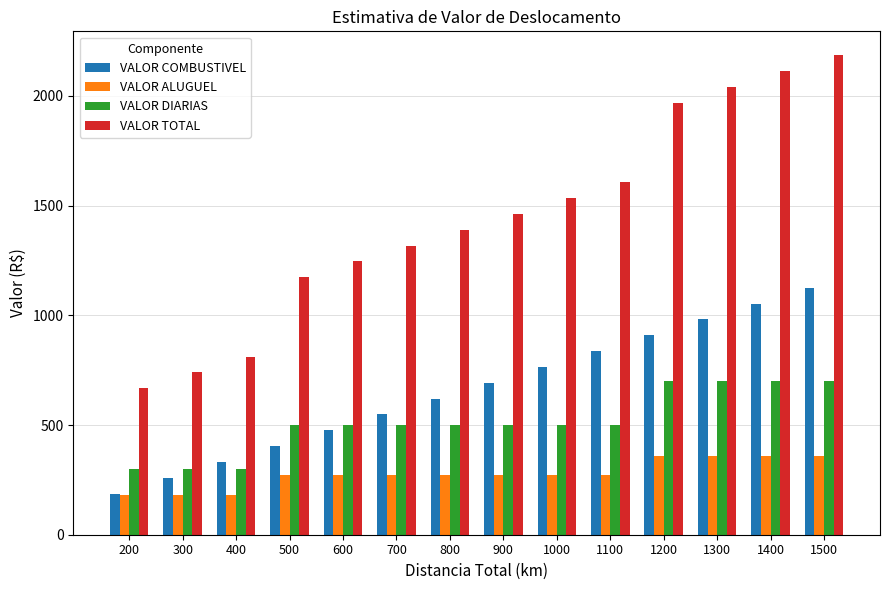

Between 200 and 1300, which series saw the biggest shift?

VALOR TOTAL